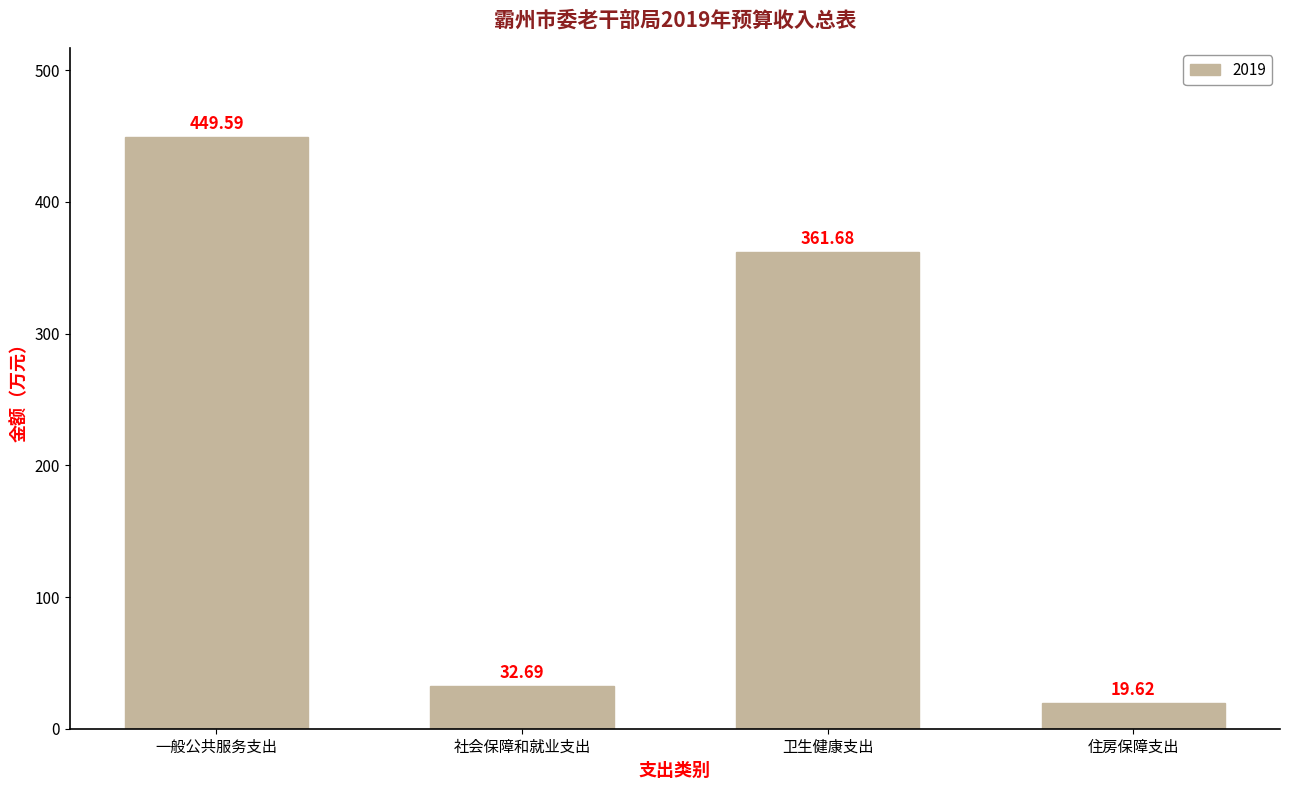

What is the difference between the values at 住房保障支出 and 一般公共服务支出?

430.0